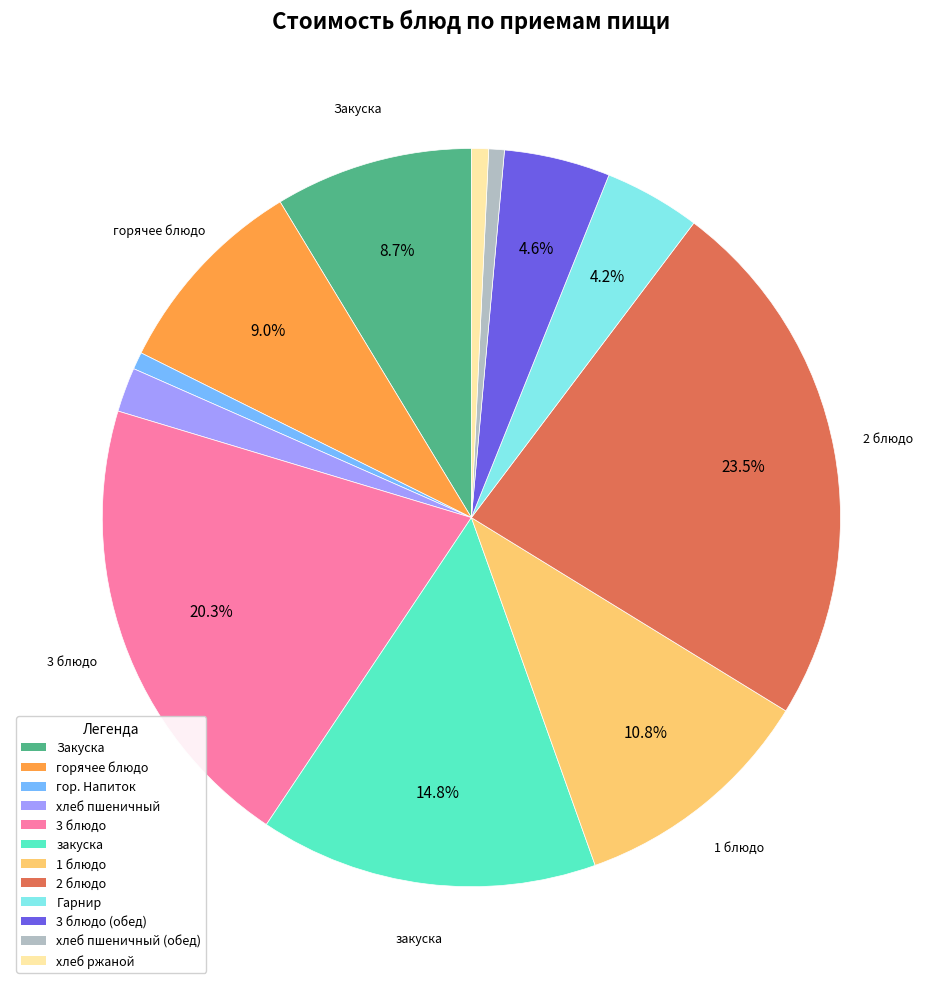

To the nearest percent, what percentage of the pie is хлеб ржаной?

1%